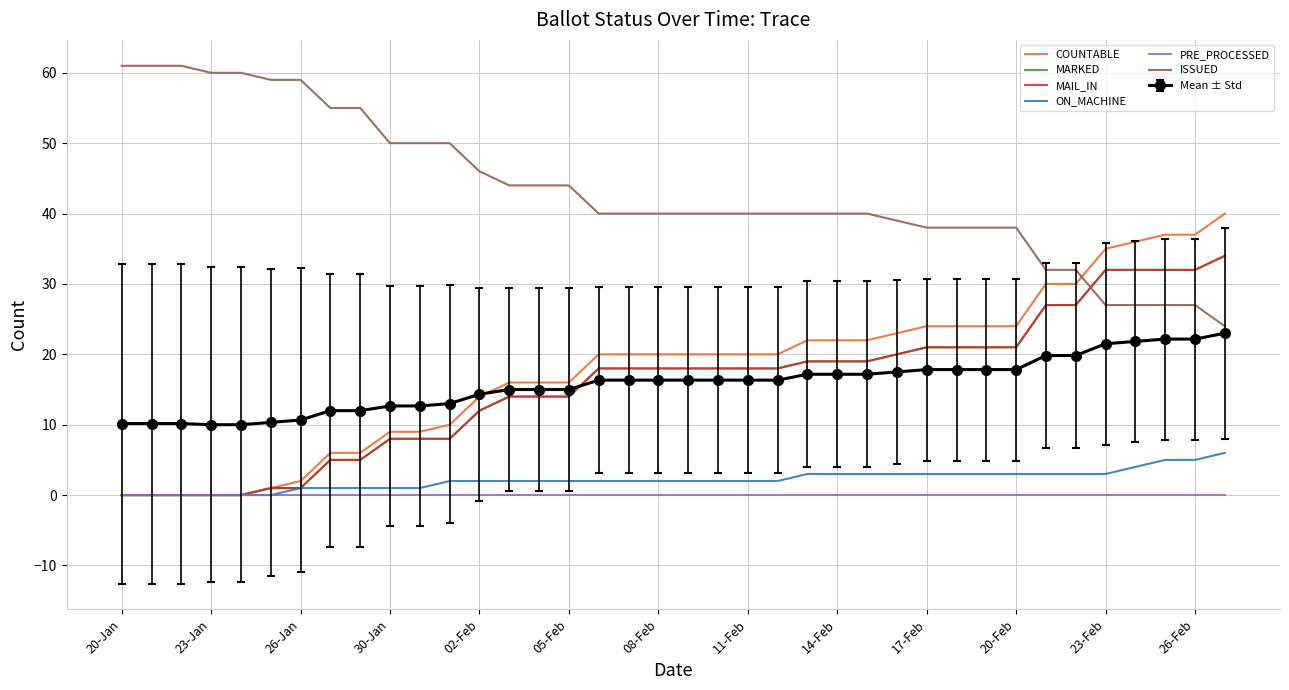

How many lines are shown in the chart?

6